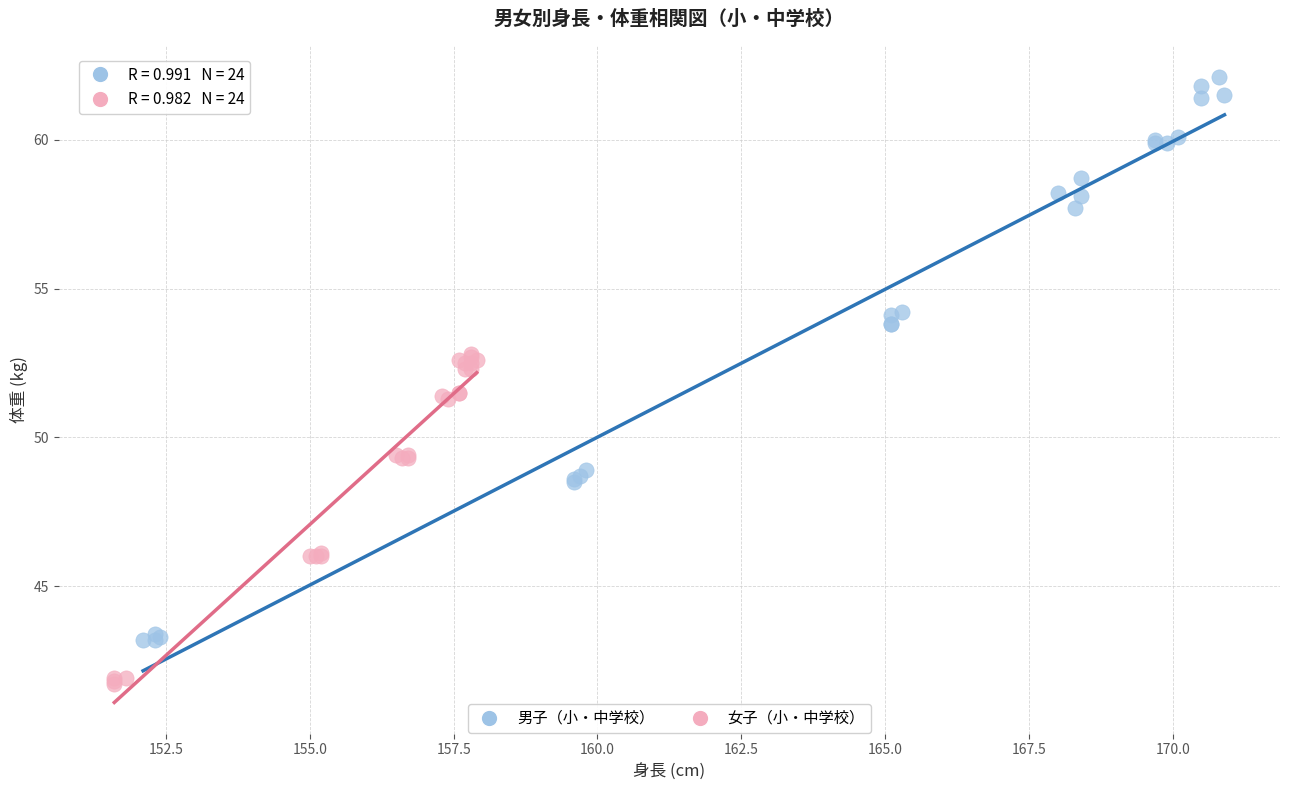

What are all the series names shown in the legend?

男子（小・中学校）, 女子（小・中学校）